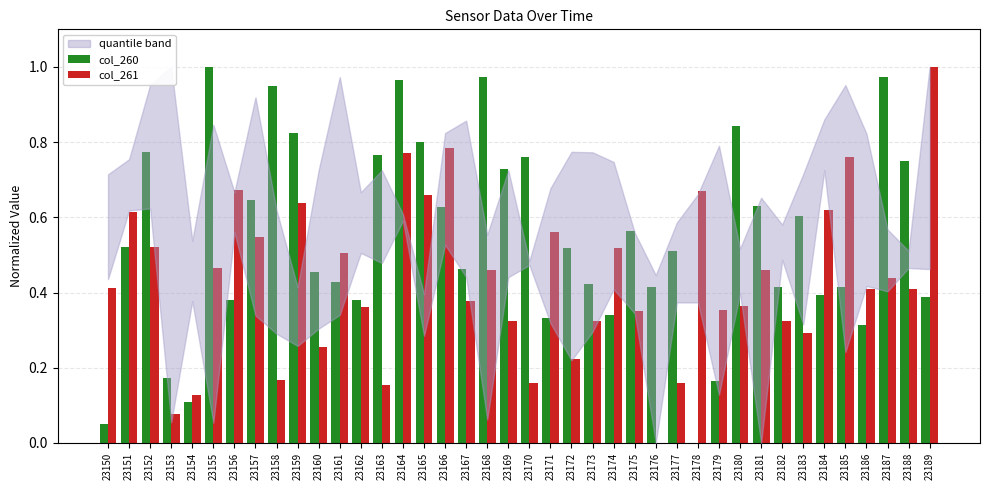

What is the sum of the col_260 values at 23159 and 23187?

1.8